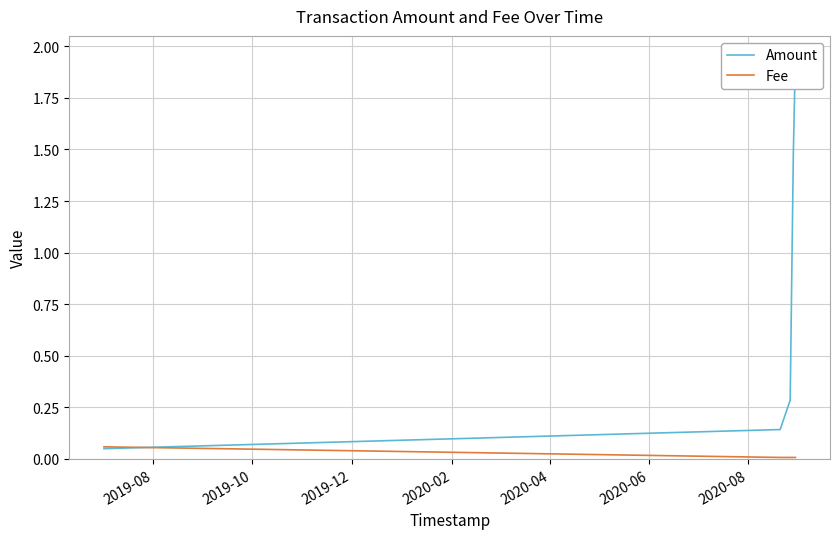

How many intersections are there between Amount and Fee?

1